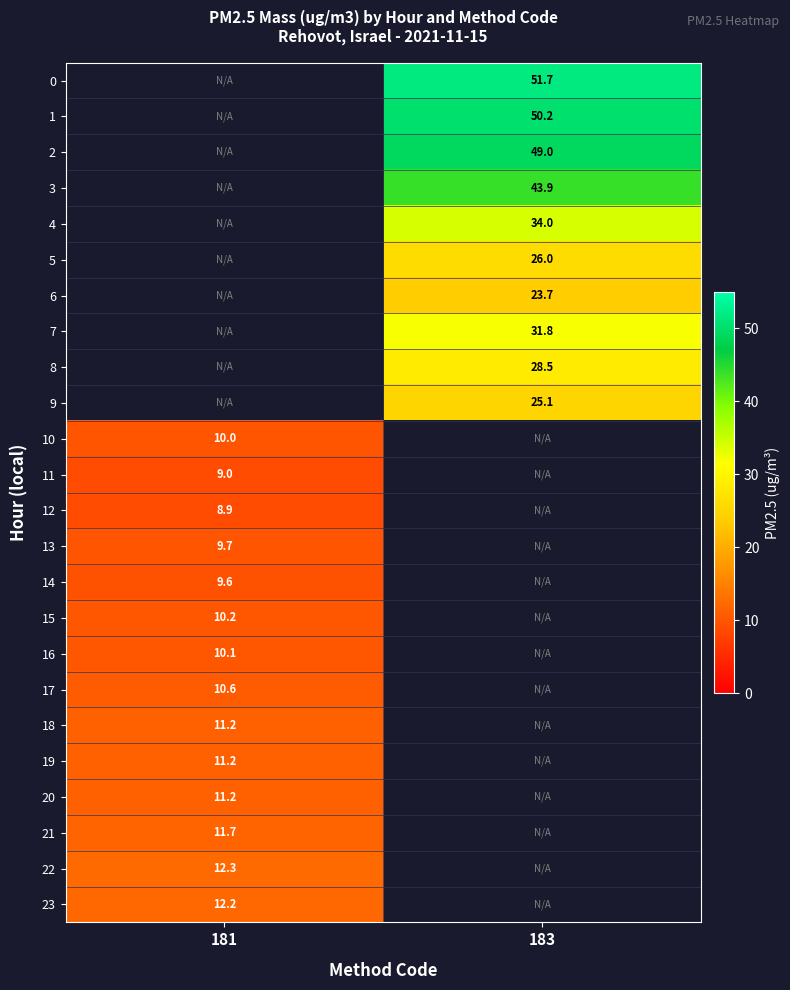

At which category does the chart reach its peak across all series?

183